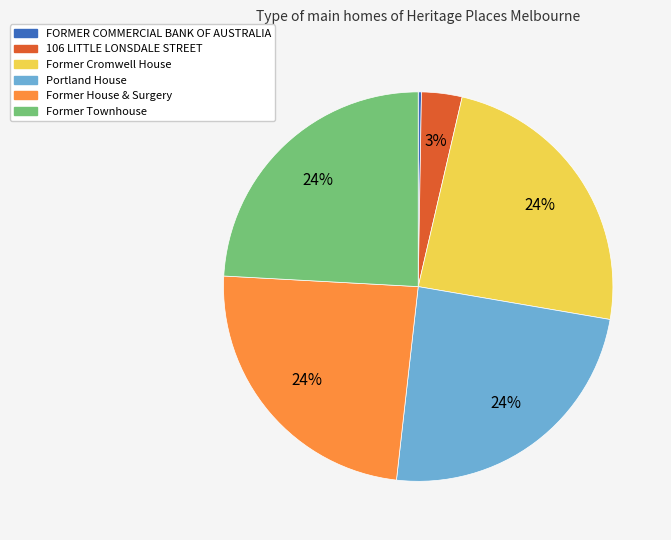

Does Former Townhouse represent more than half of the total?

No